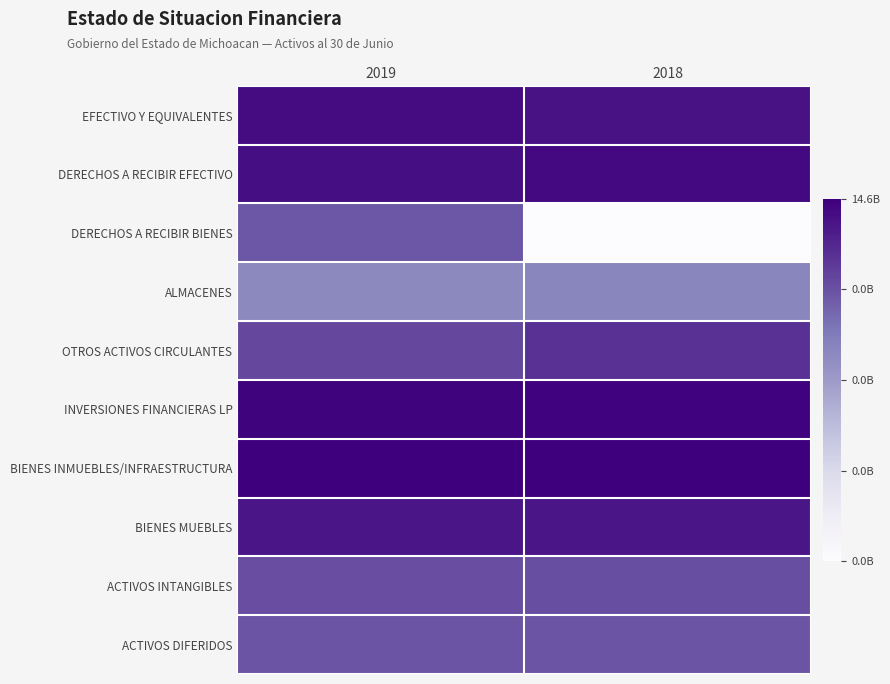

Which series has the largest range (max minus min)?

DERECHOS A RECIBIR BIENES